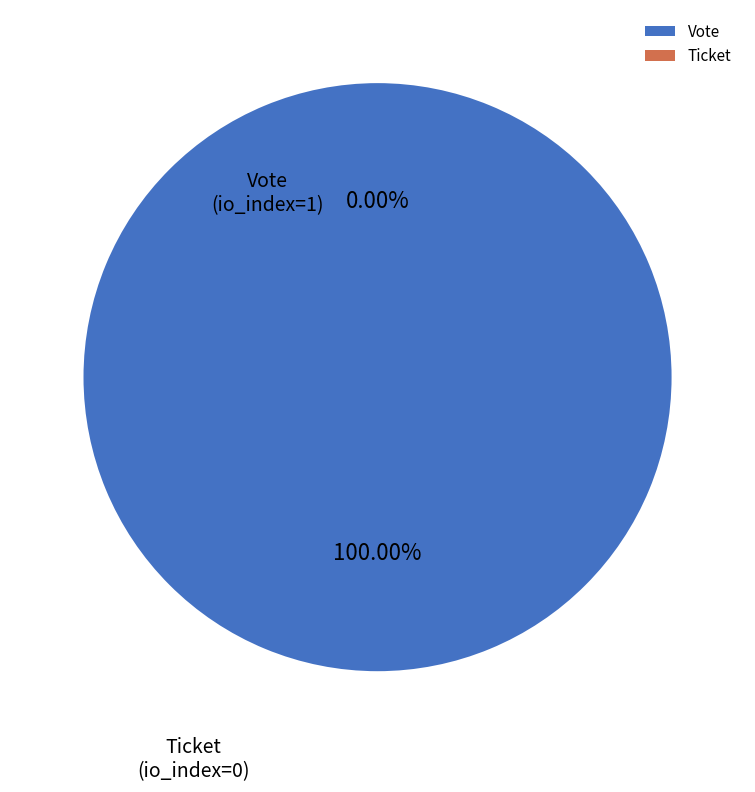

To the nearest percent, what is the average slice percentage?

50%